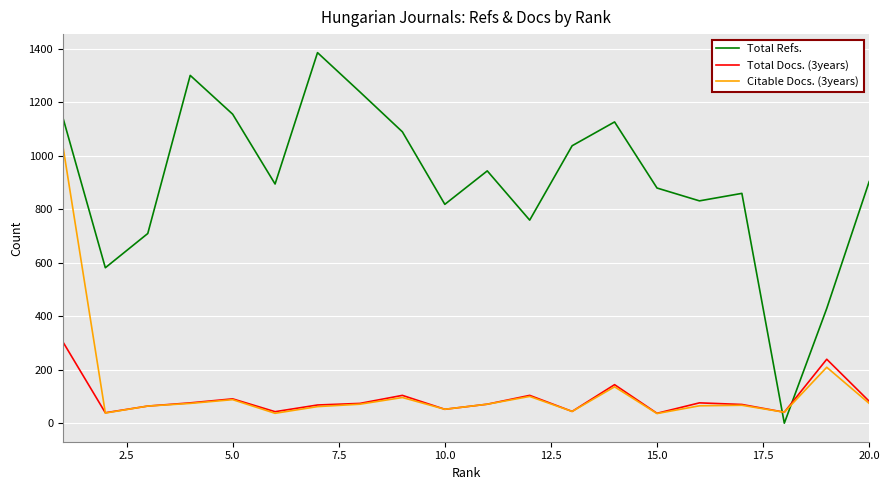

What is the greatest value displayed?

1385